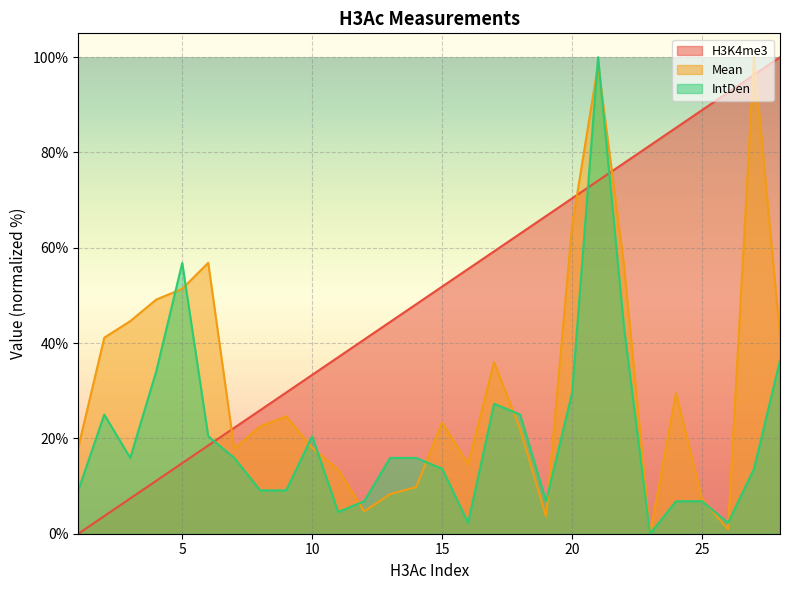

At which category does Mean reach its first local valley?

7